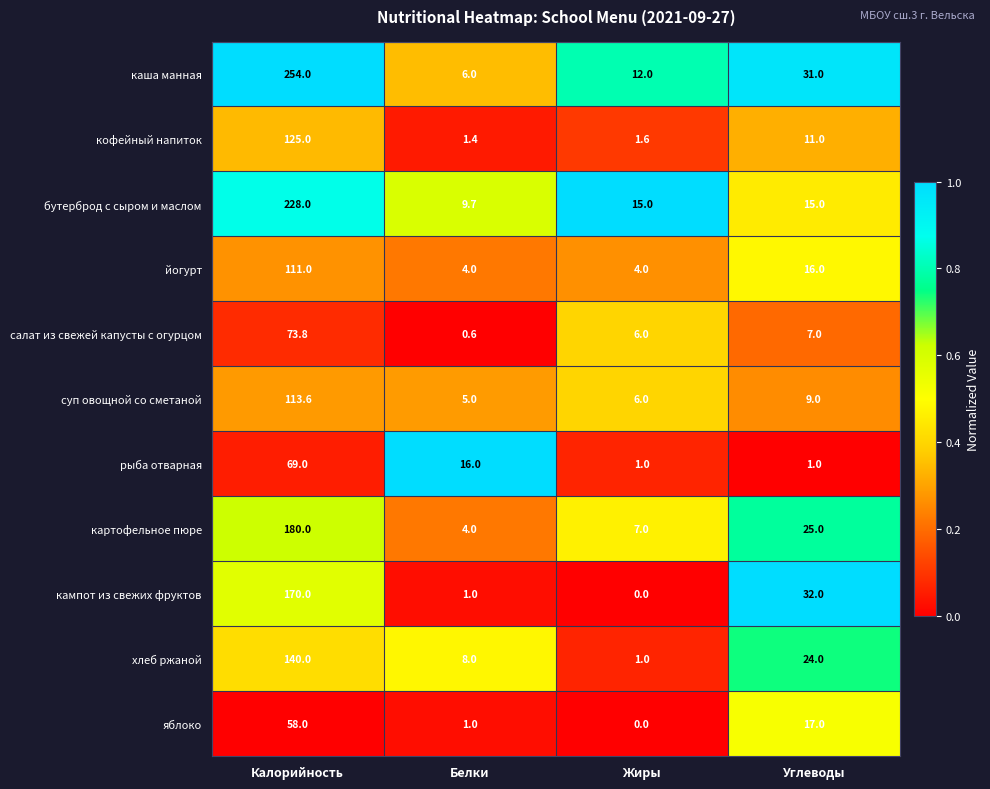

Which series has the widest spread of values?

каша манная